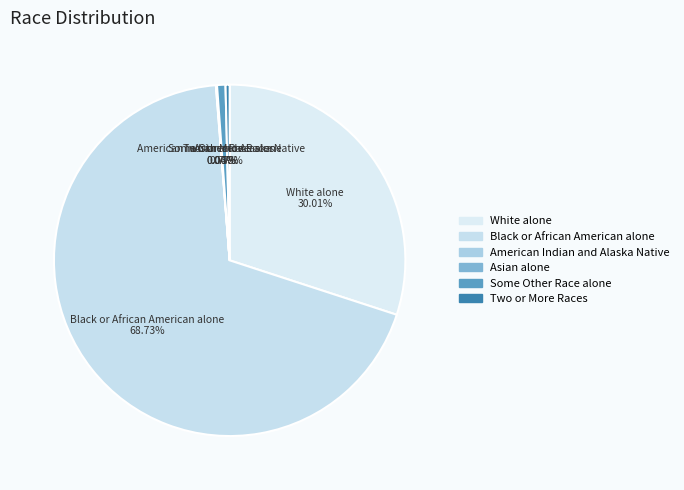

What is the largest slice in the pie chart?

Black or African American alone